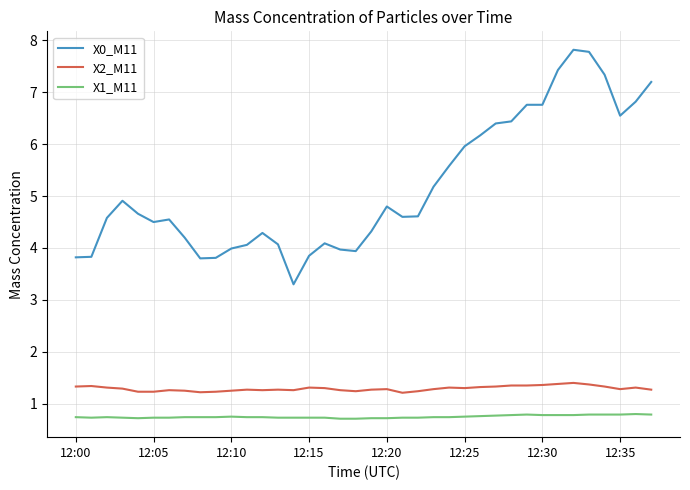

Which series has the largest range (max minus min)?

X0_M11